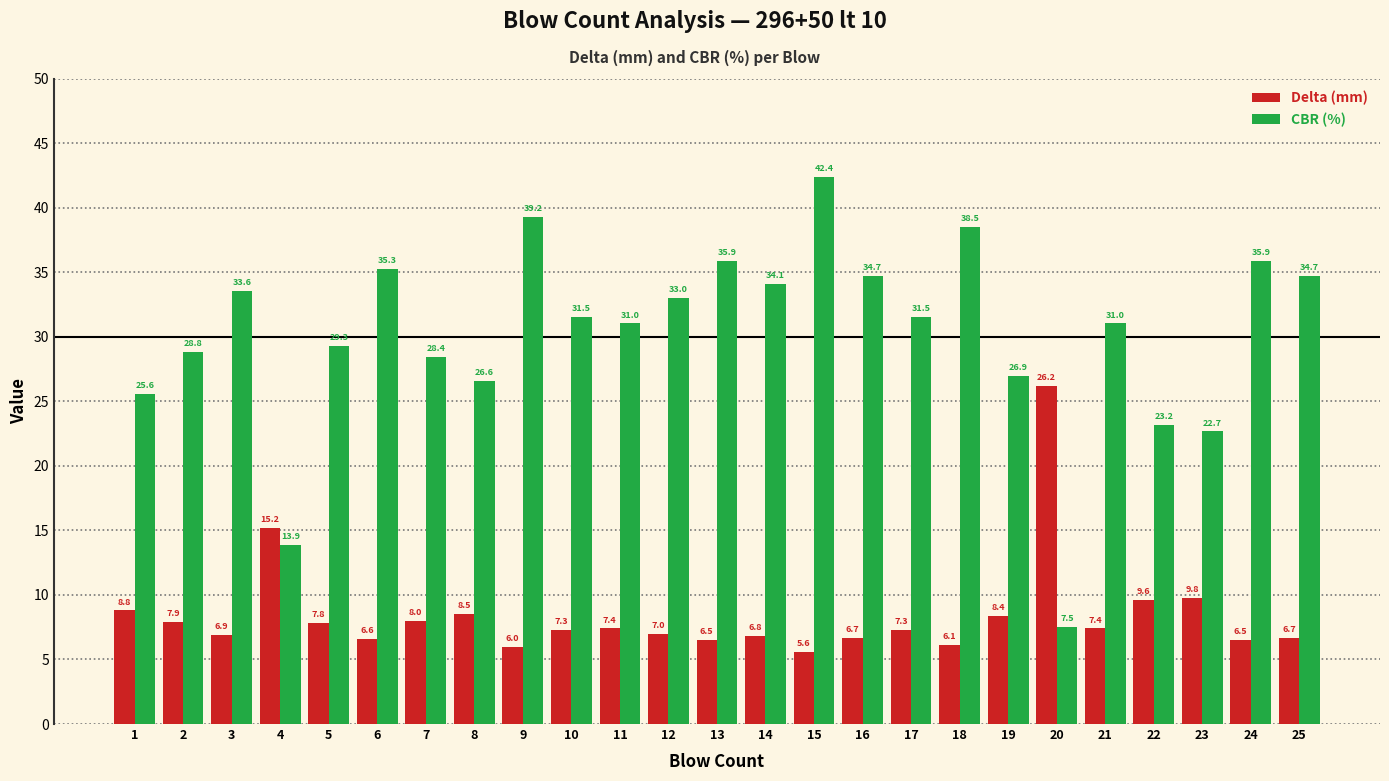

Is the value of Delta (mm) at 20 greater than the value of CBR (%) at 6?

No